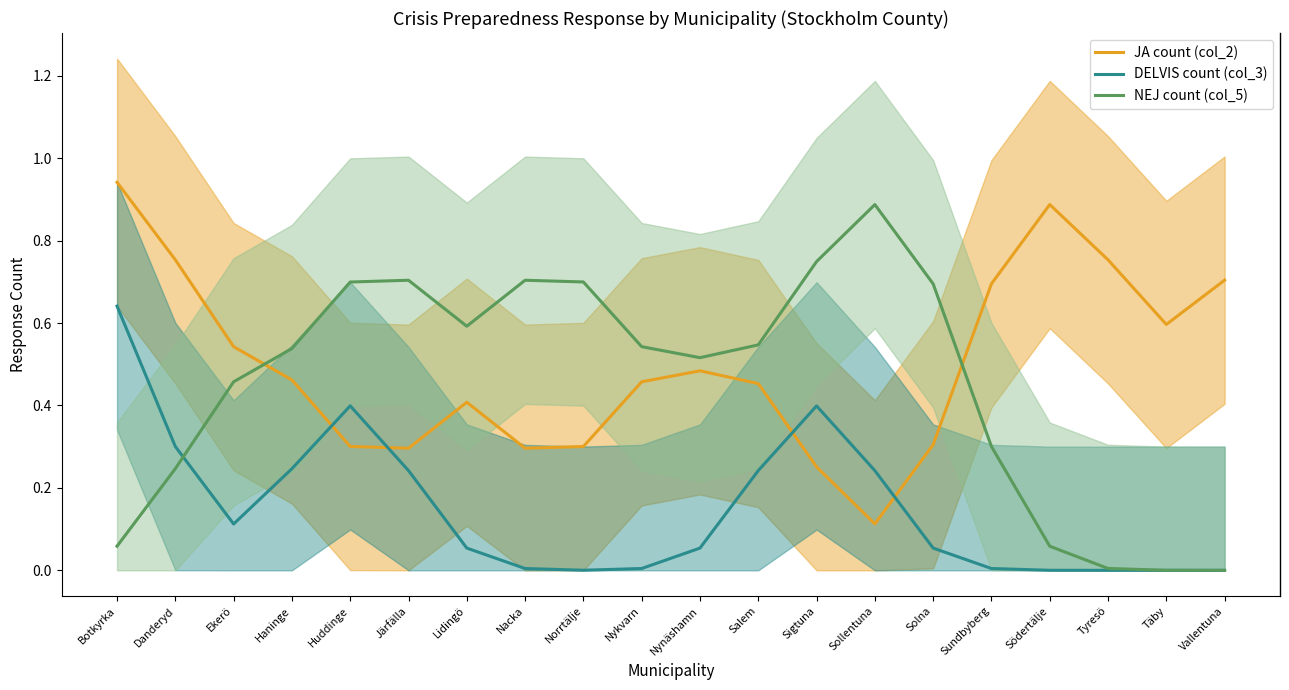

True or false: NEJ count (col_5) has a value of 0.7 at Nacka.

True